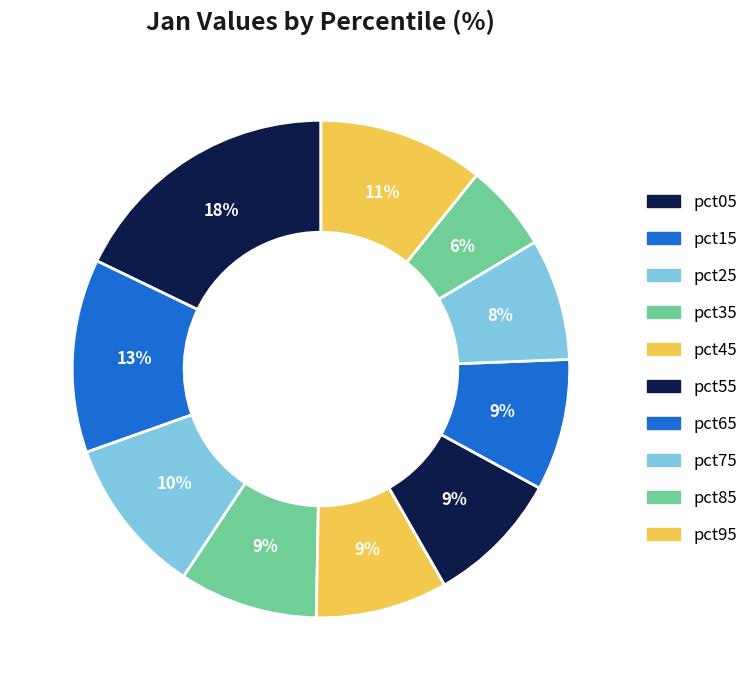

Does pct25 account for over 50% of the chart?

No